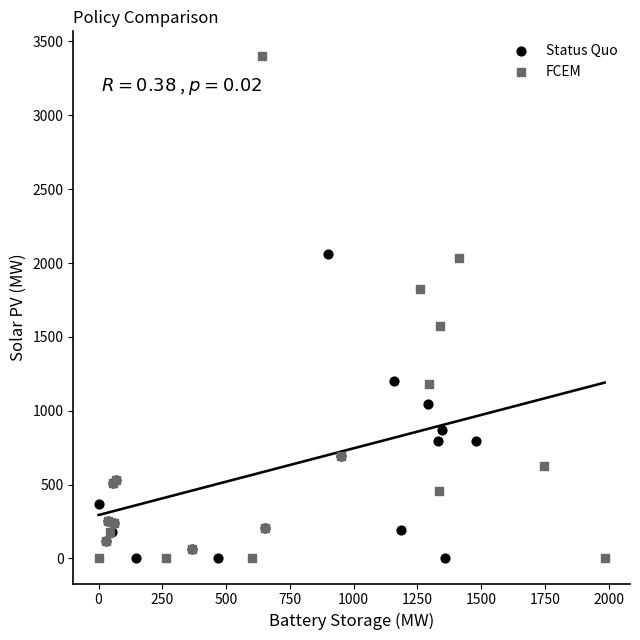

Which series contains the highest Y value?

FCEM